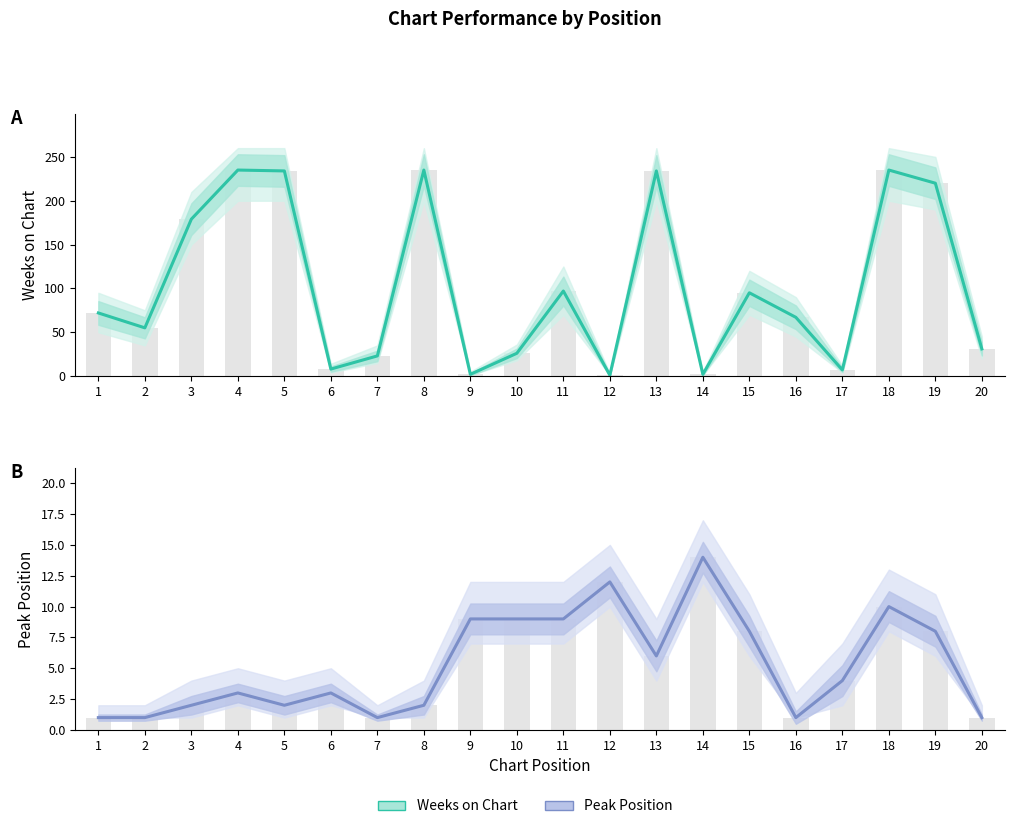

List the series in order of their overall mean, highest first.

Weeks on Chart, Peak Position